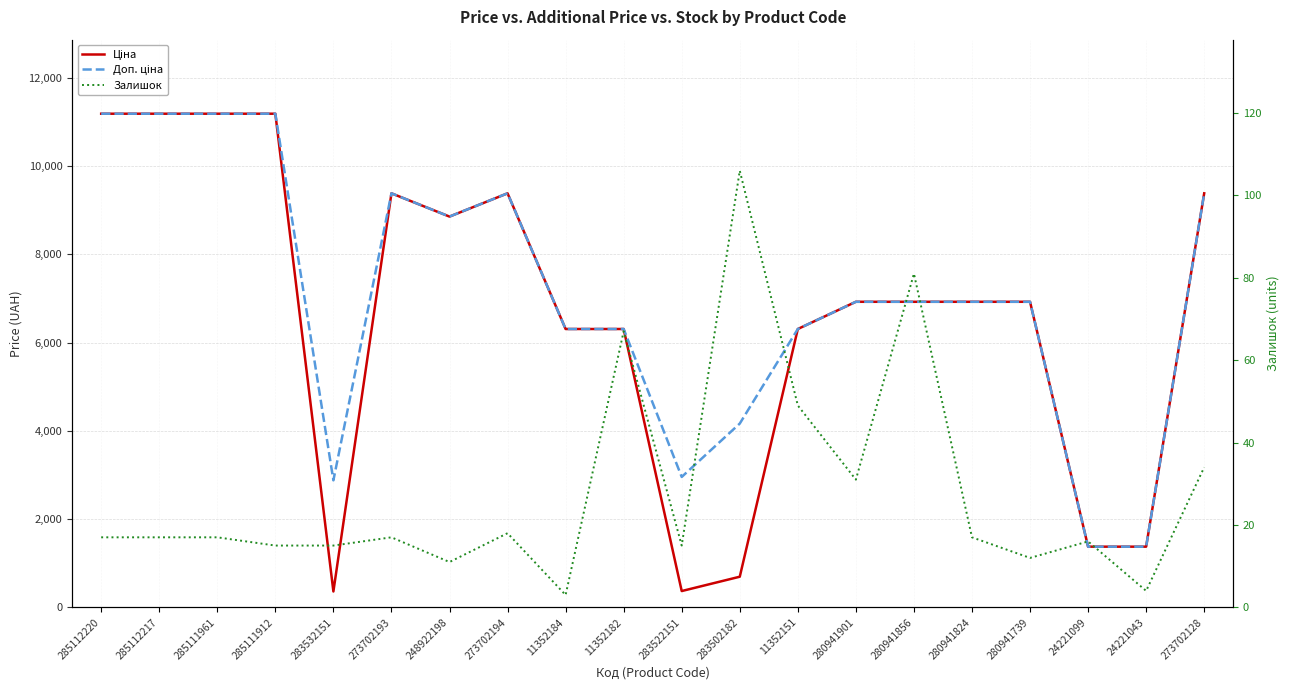

The Залишок series shows 6.0 at 283522151. True or false?

False